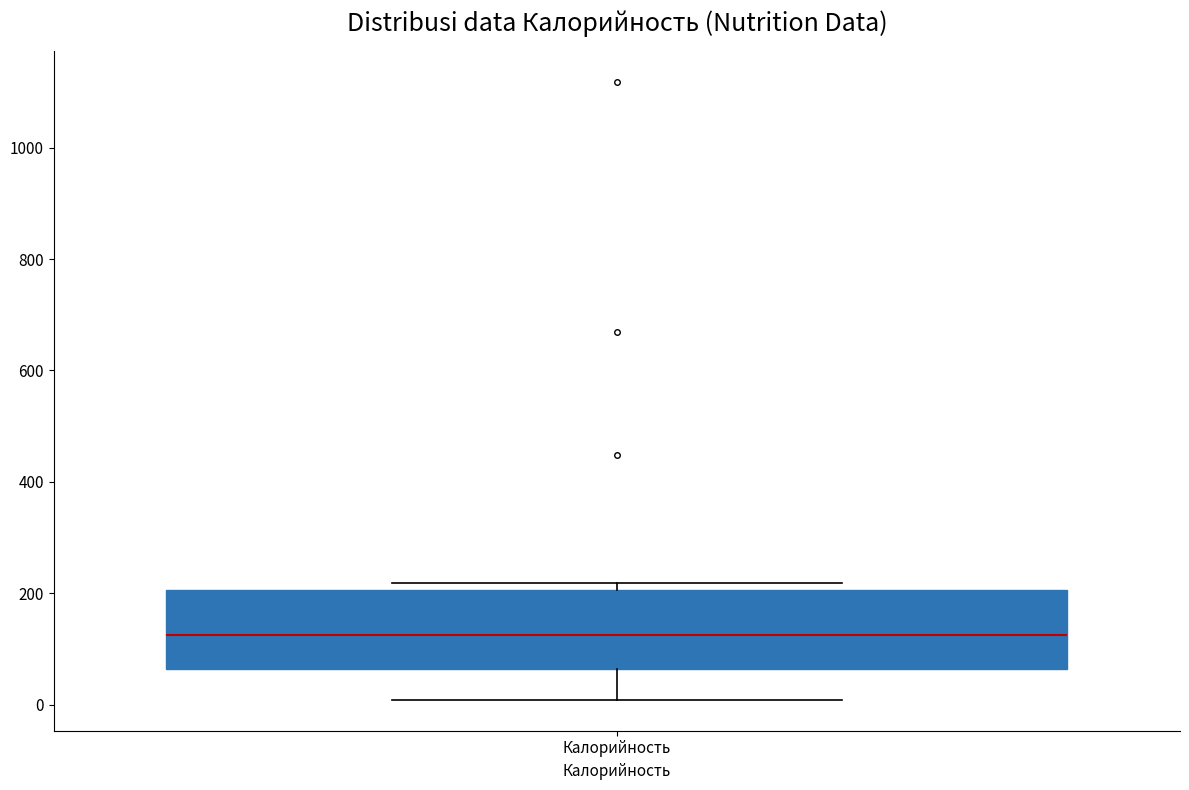

Where is the lower edge of the box for Калорийность on the y-axis? The values are not printed on the chart, so give them approximately, as read against the axis.

60